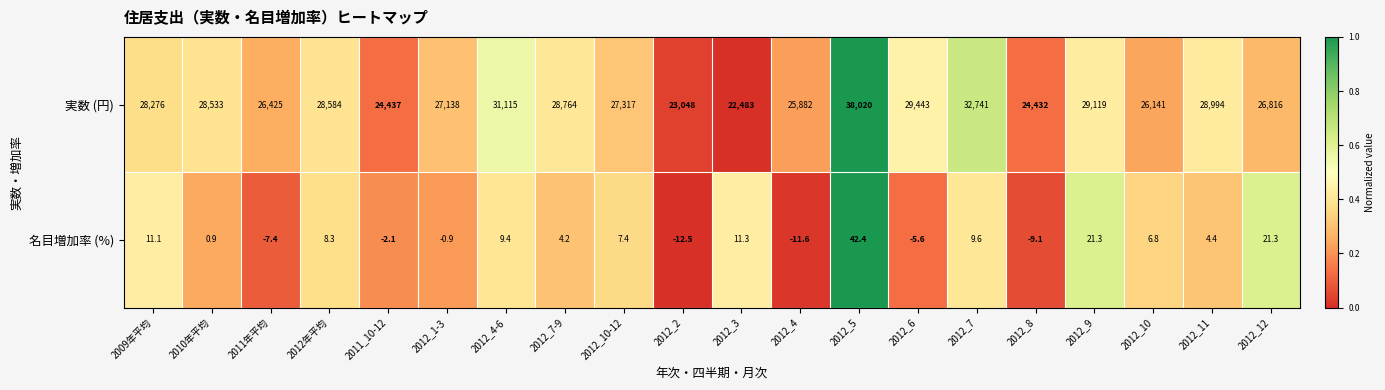

How many data points in 名目増加率 (%) are less than 6?

10